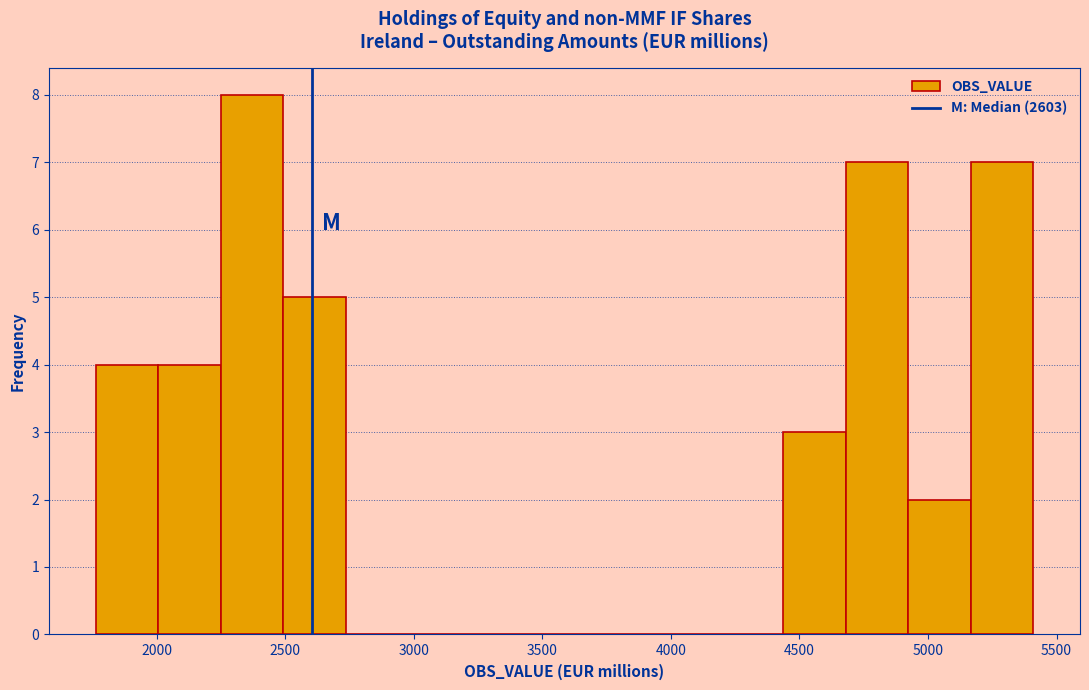

Which range on the x-axis has the tallest bar?

2250 to 2500